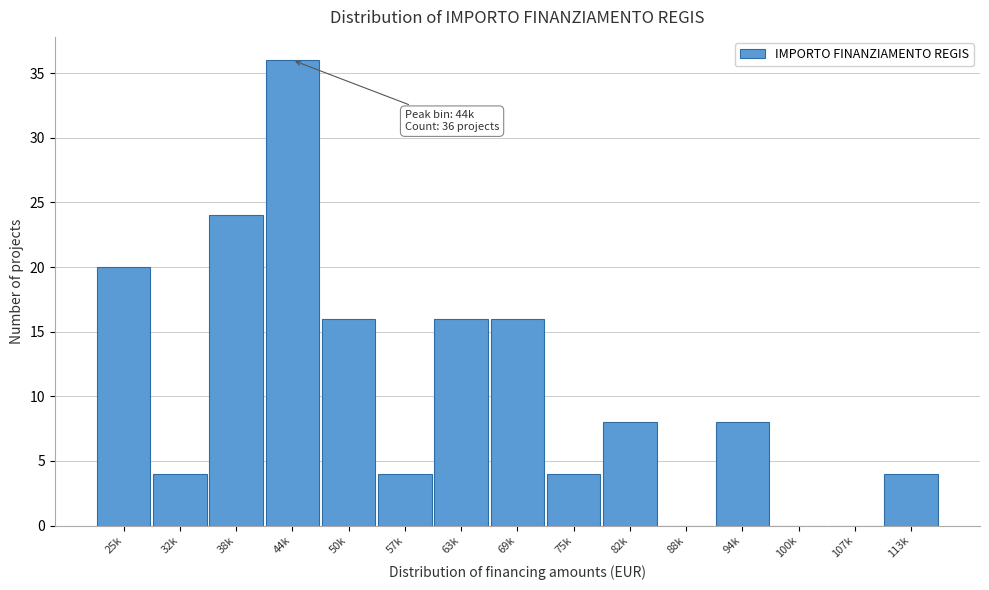

Reading right to left, what are all the values shown in this chart?

113k=4	107k=0	100k=0	94k=8	88k=0	82k=8	75k=4	69k=16	63k=16	57k=4	50k=16	44k=36	38k=24	32k=4	25k=20